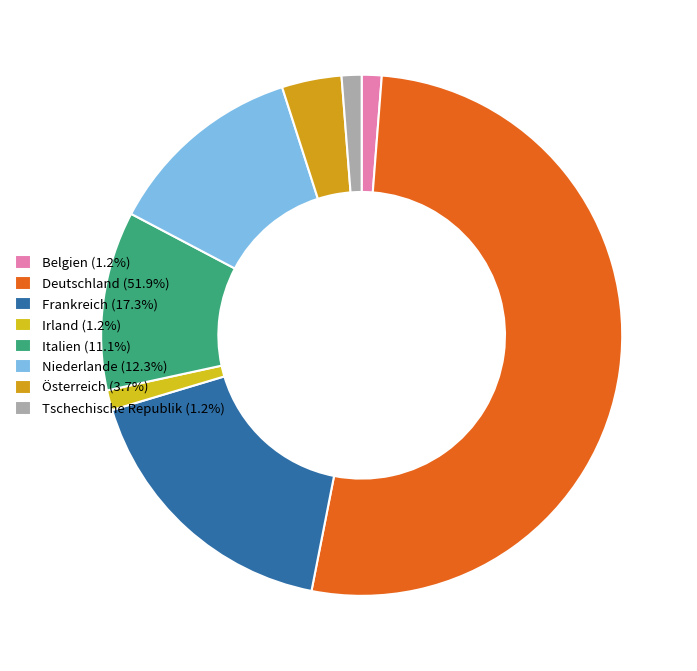

What percentage is NOT represented by Italien?

88.9%